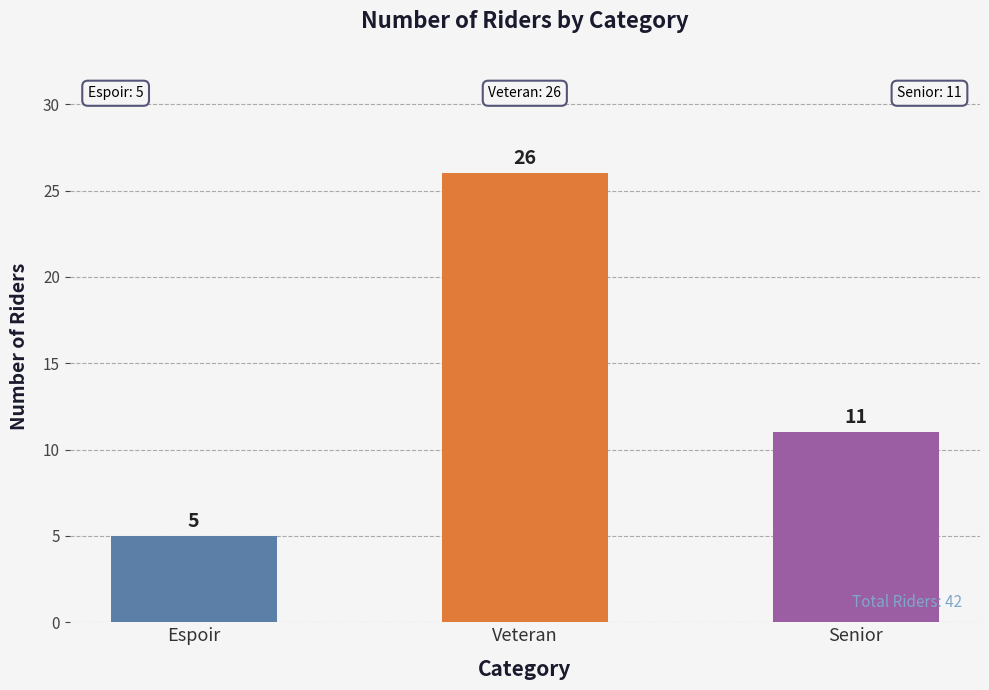

Reading left to right, extract all data points from this chart.

Espoir=5	Veteran=26	Senior=11